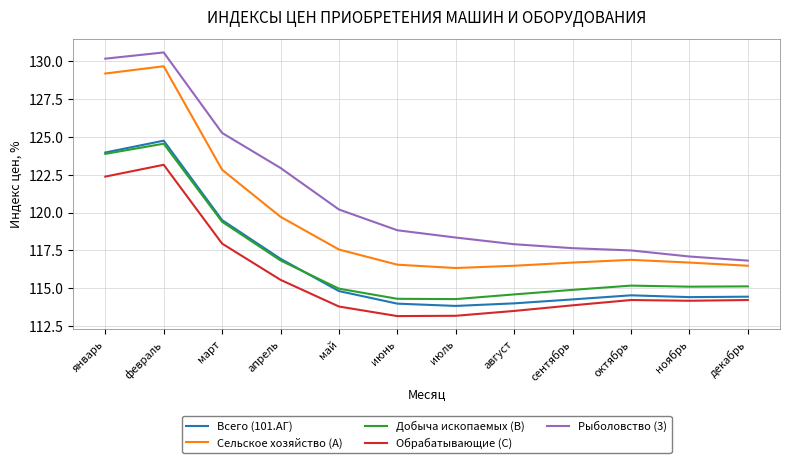

True or false: Обрабатывающие (C) and Добыча ископаемых (B) intersect in this chart.

False